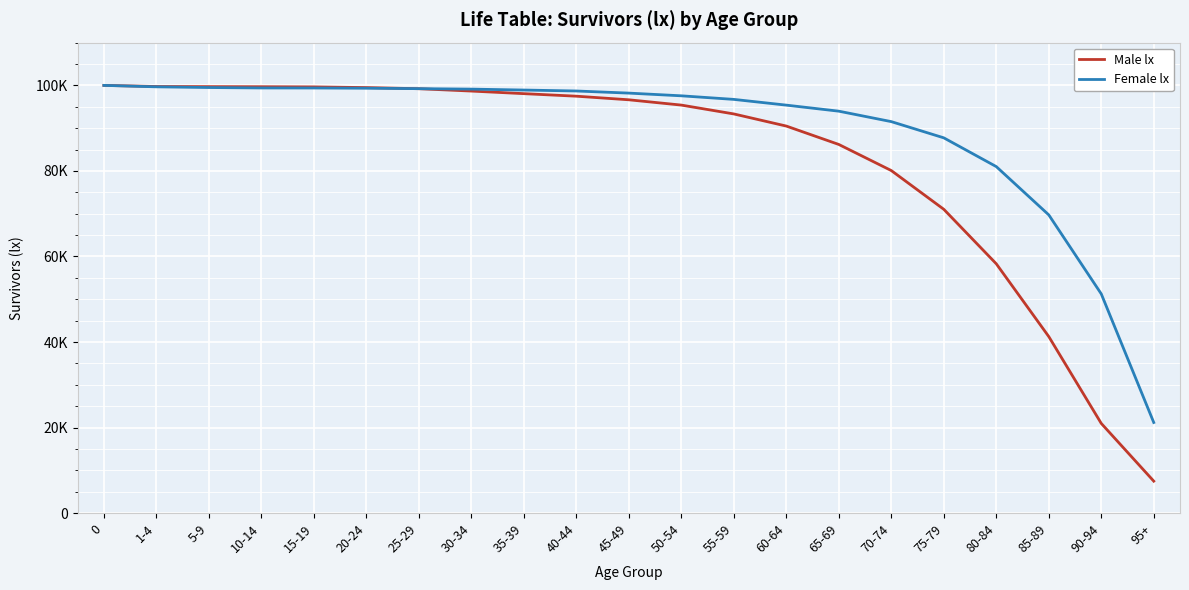

What are all the series names shown in the legend?

Male lx, Female lx